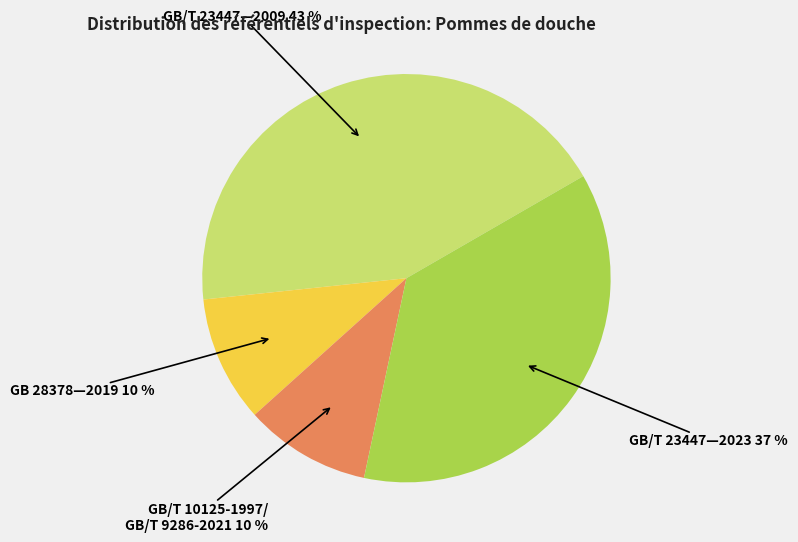

To the nearest percent, what is the average slice percentage?

25%